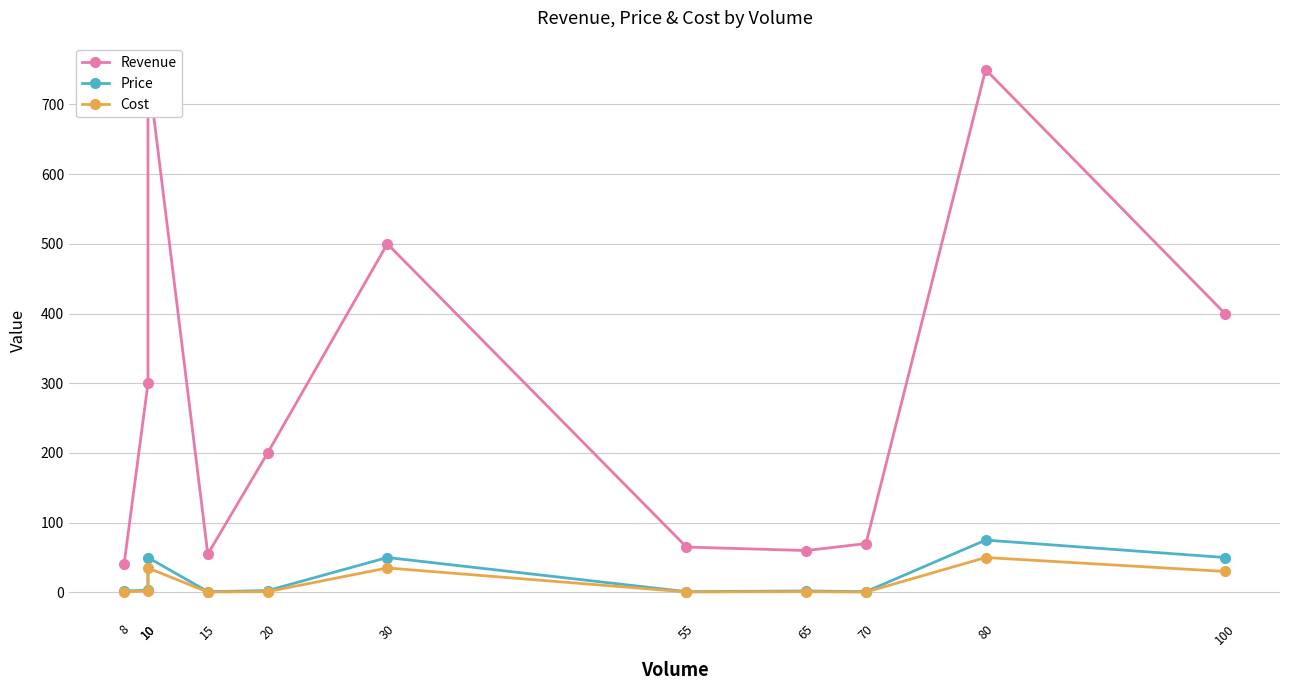

Does the chart display data point markers on the line(s)?

Yes